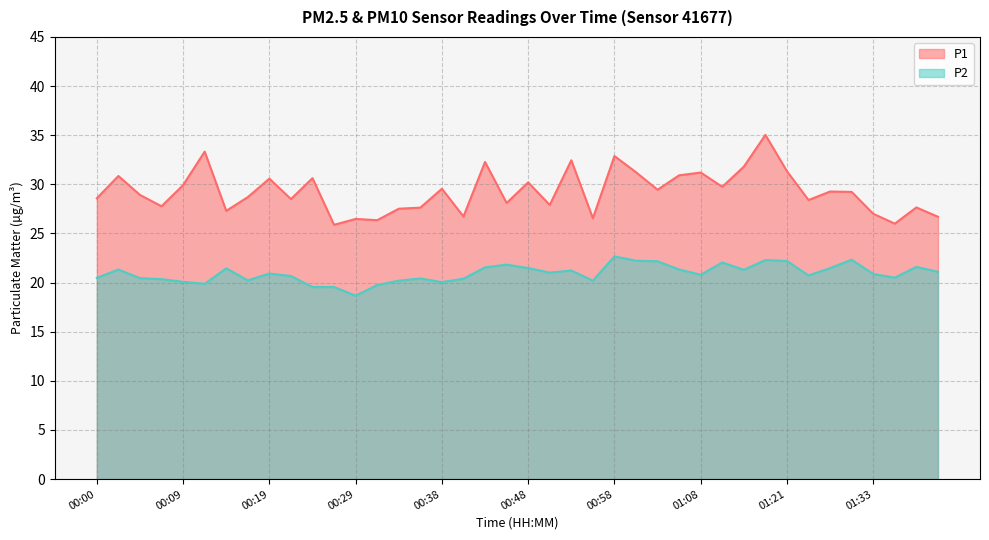

Reading right to left, what are all the values shown in this chart?

P1: 01:40=26.7	01:38=27.6	01:35=26.0	01:33=27.0	01:30=29.2	01:28=29.3	01:25=28.4	01:21=31.3	01:18=35.0	01:13=31.8	01:11=29.8	01:08=31.2	01:06=30.9	01:03=29.4	01:01=31.2	00:58=32.9	00:56=26.6	00:53=32.5	00:51=27.9	00:48=30.2	00:46=28.1	00:43=32.3	00:41=26.7	00:38=29.6	00:36=27.6	00:34=27.5	00:31=26.4	00:29=26.5	00:26=25.9	00:24=30.6	00:21=28.5	00:19=30.6	00:17=28.7	00:14=27.3	00:12=33.3	00:09=29.9	00:07=27.8	00:04=28.9	00:02=30.9	00:00=28.6
P2: 01:40=21.1	01:38=21.6	01:35=20.5	01:33=20.9	01:30=22.3	01:28=21.5	01:25=20.7	01:21=22.2	01:18=22.3	01:13=21.3	01:11=22.1	01:08=20.8	01:06=21.3	01:03=22.2	01:01=22.2	00:58=22.7	00:56=20.2	00:53=21.2	00:51=21.0	00:48=21.5	00:46=21.8	00:43=21.6	00:41=20.4	00:38=20.1	00:36=20.4	00:34=20.2	00:31=19.8	00:29=18.7	00:26=19.6	00:24=19.6	00:21=20.7	00:19=20.9	00:17=20.2	00:14=21.4	00:12=19.9	00:09=20.1	00:07=20.4	00:04=20.4	00:02=21.3	00:00=20.5